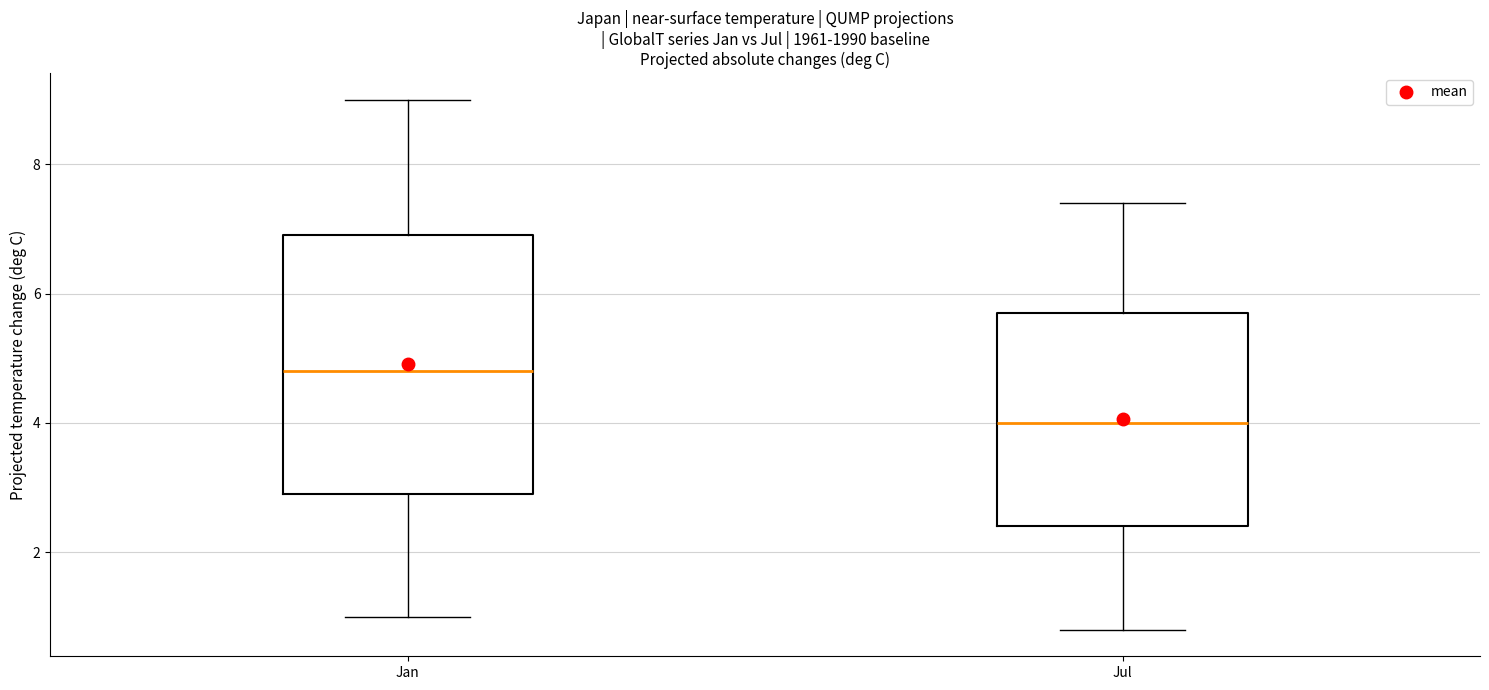

Which box's median line is the lowest?

Jul